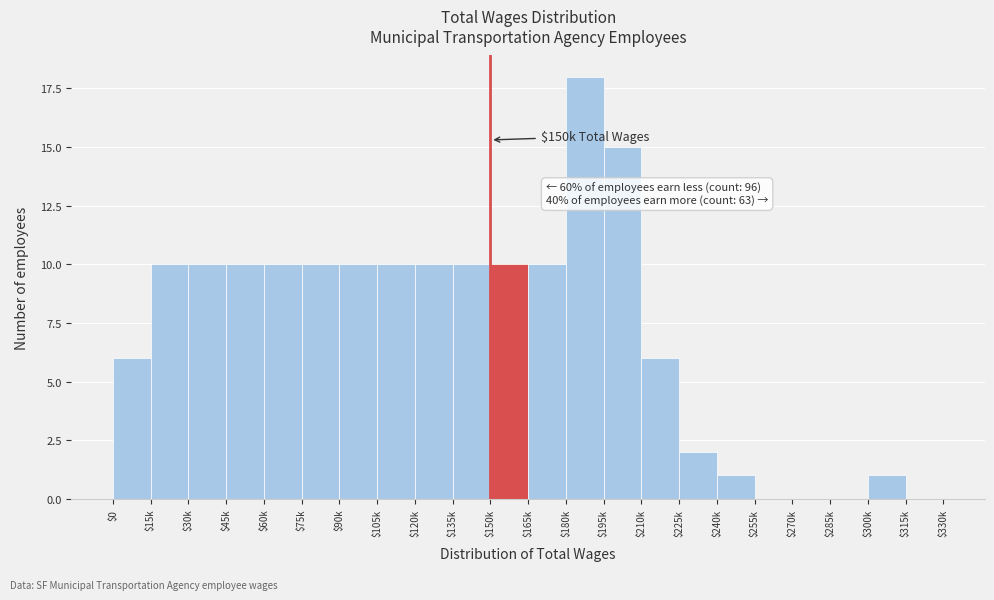

Which label corresponds to the largest value in the chart?

$180k